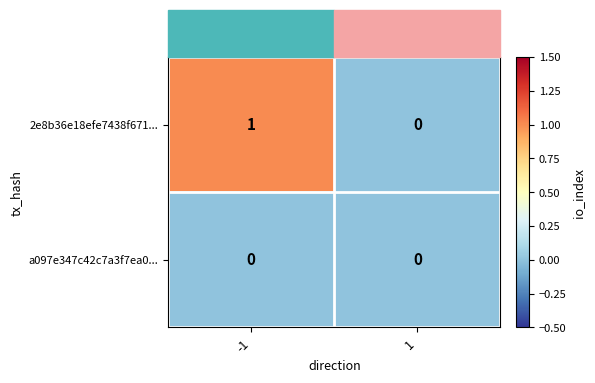

Rank the series by their maximum value, from lowest to highest.

a097e347c42c7a3f7ea0..., 2e8b36e18efe7438f671...